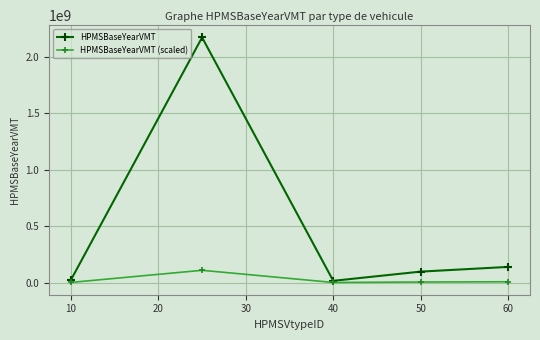

How many values in the HPMSBaseYearVMT series are below 98646549?

2